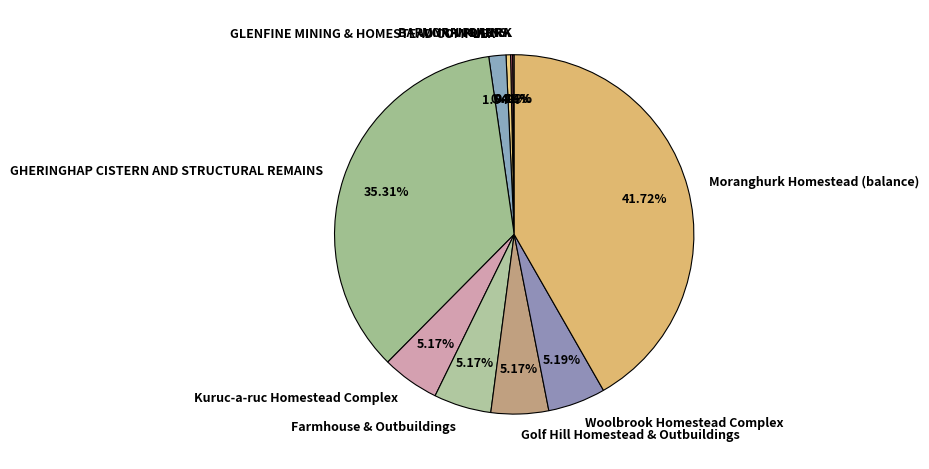

Does Farmhouse & Outbuildings represent more than half of the total?

No